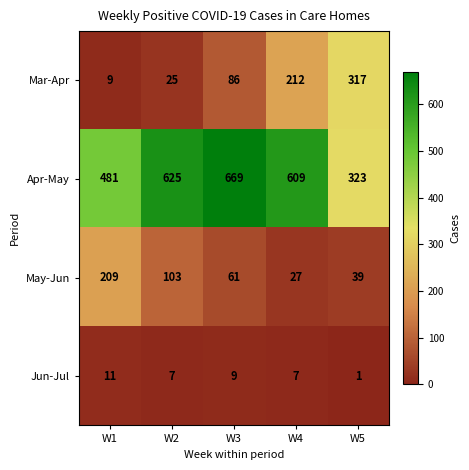

Rank the series at W3 from highest to lowest value.

Apr-May, Mar-Apr, May-Jun, Jun-Jul